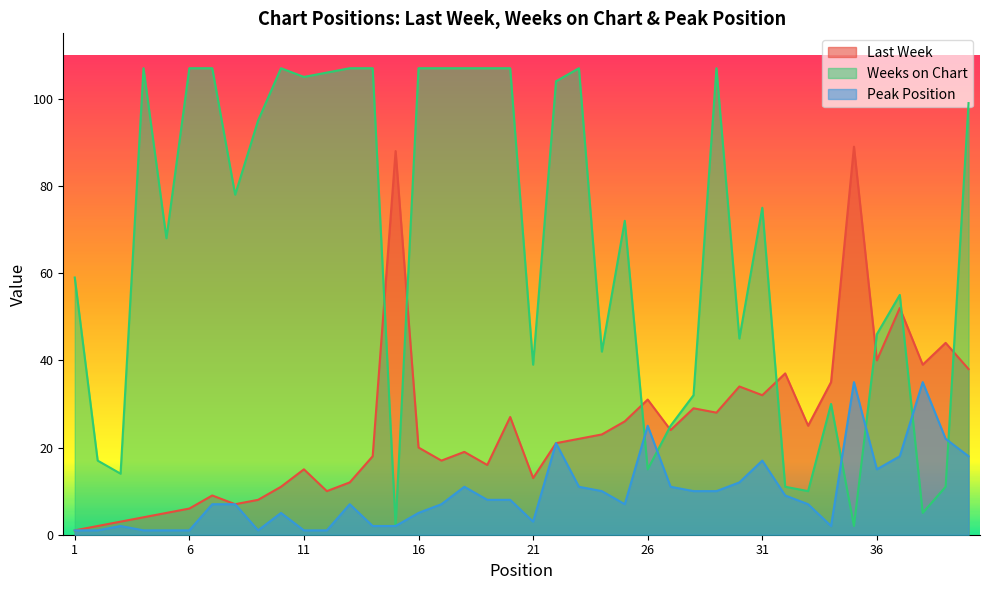

What is the value of the Weeks on Chart point at the 36th from the left?

46